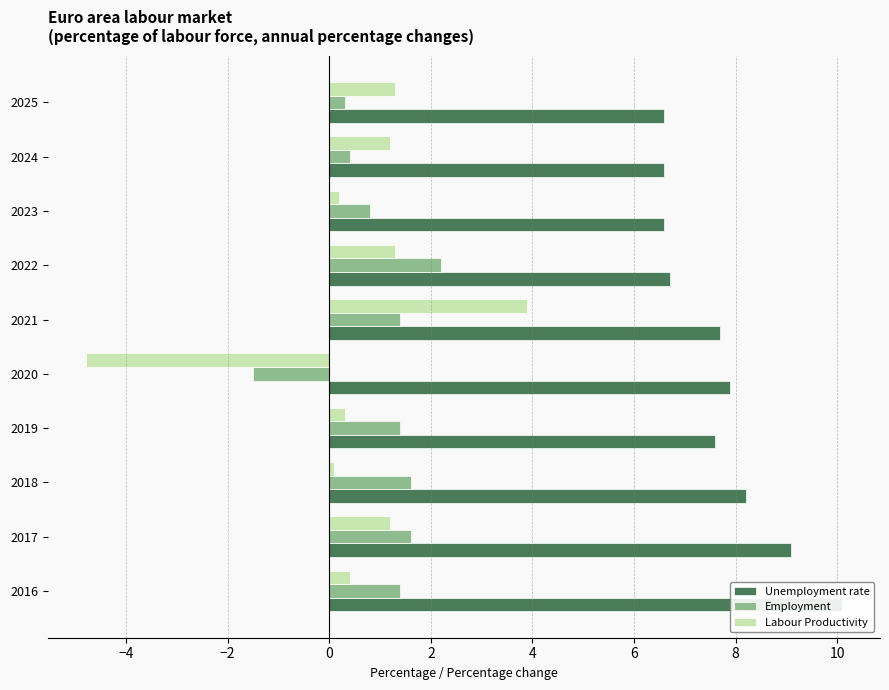

Is it true that Unemployment rate equals 2.2 at 2017?

False